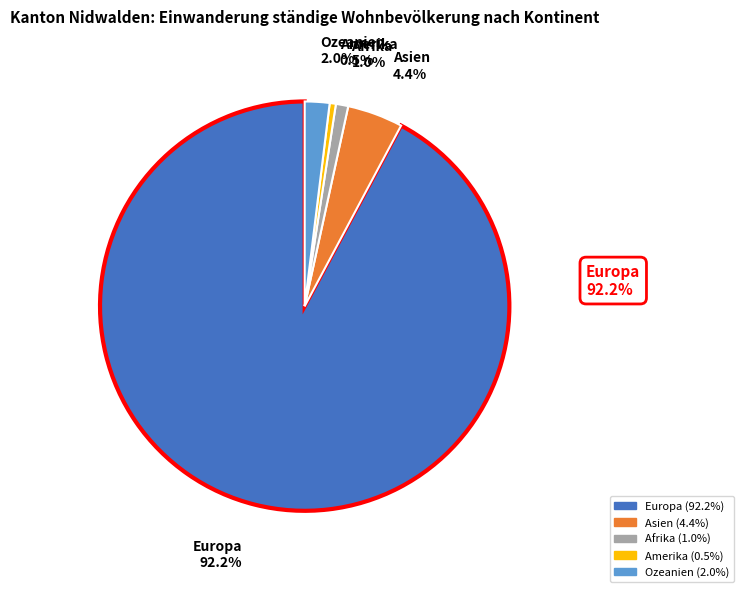

Which slice is the largest?

Europa